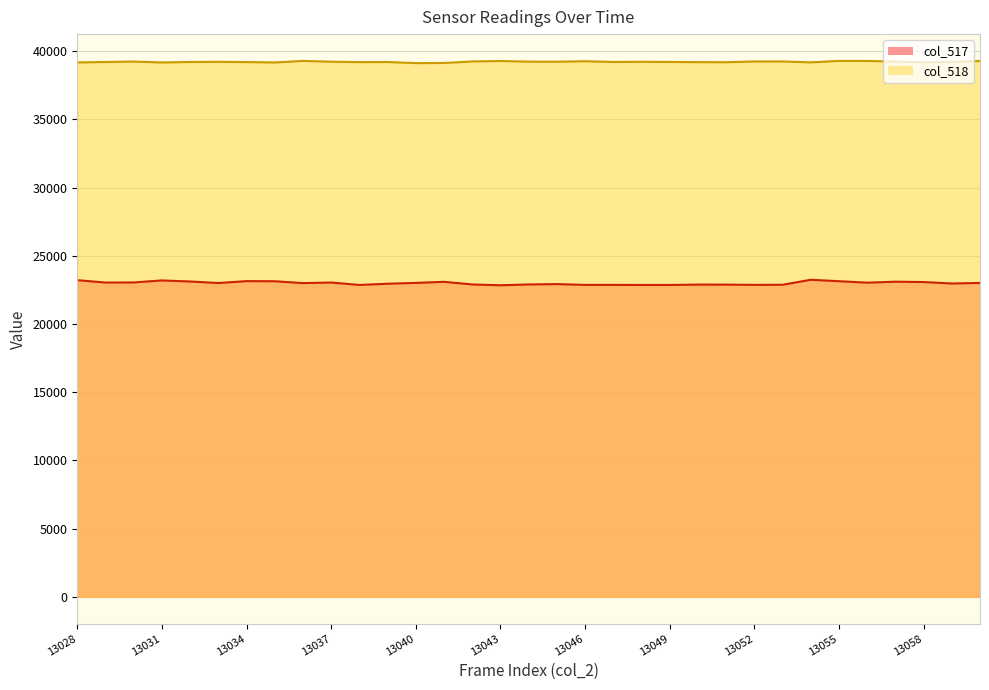

How many data points does each series have?

33